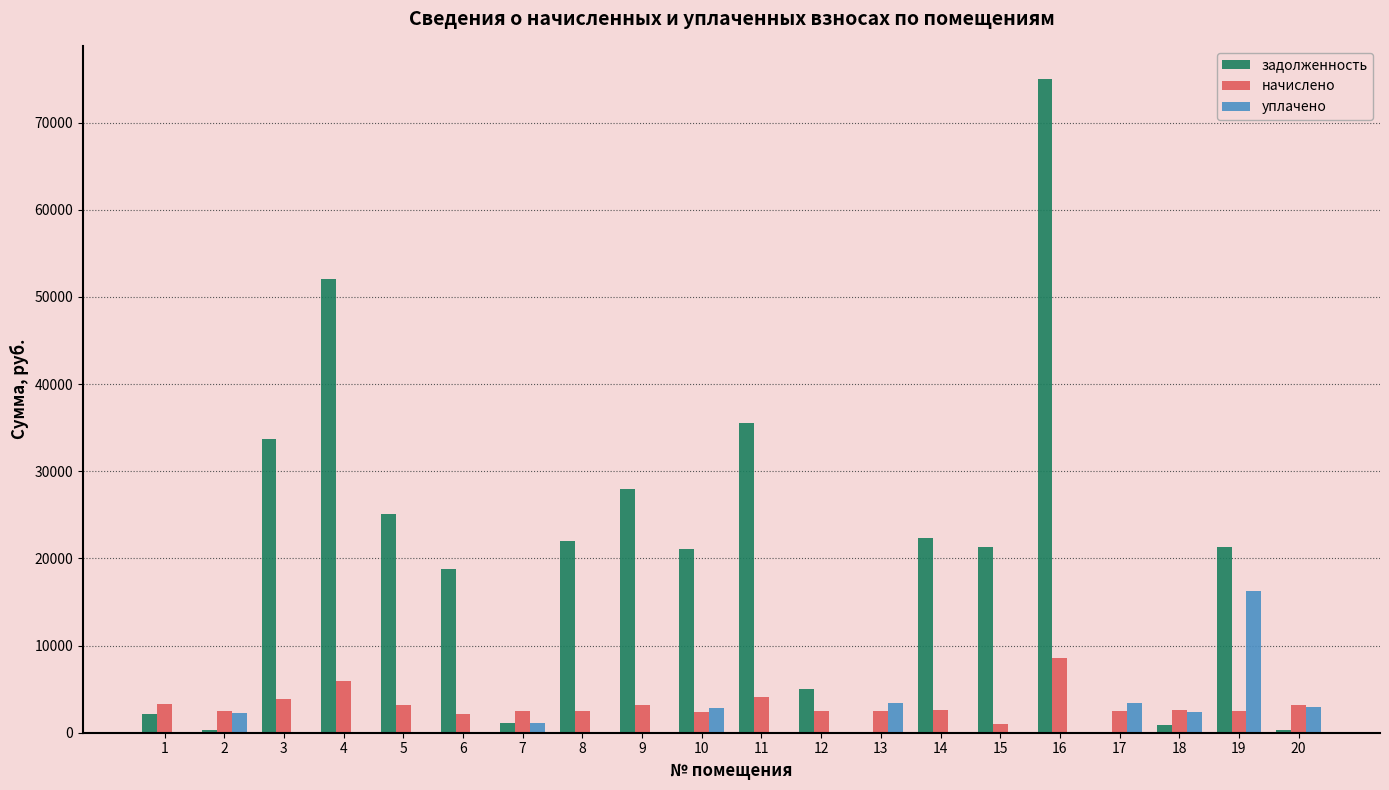

At which label does задолженность reach its peak?

16